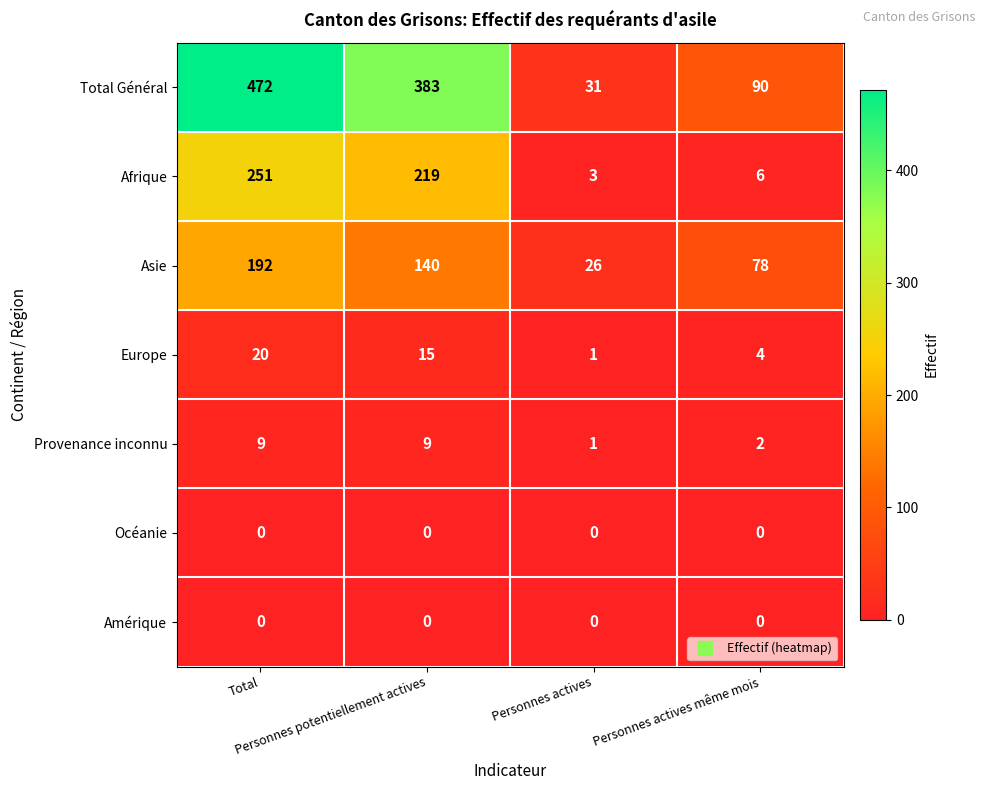

How many Europe values are between 4 and 20?

3